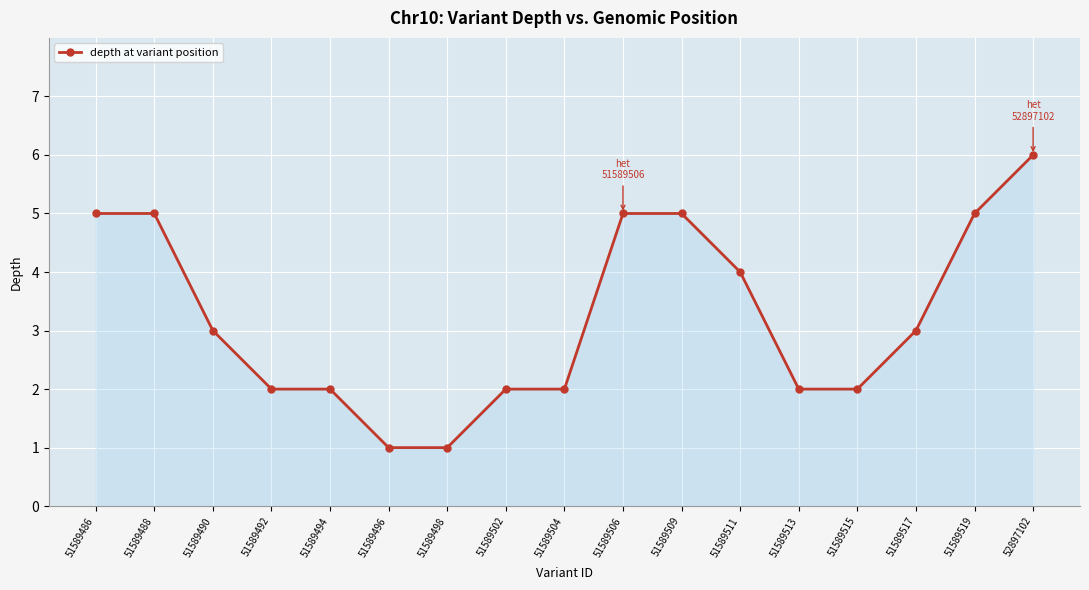

Which label corresponds to the largest value in the chart?

52897102